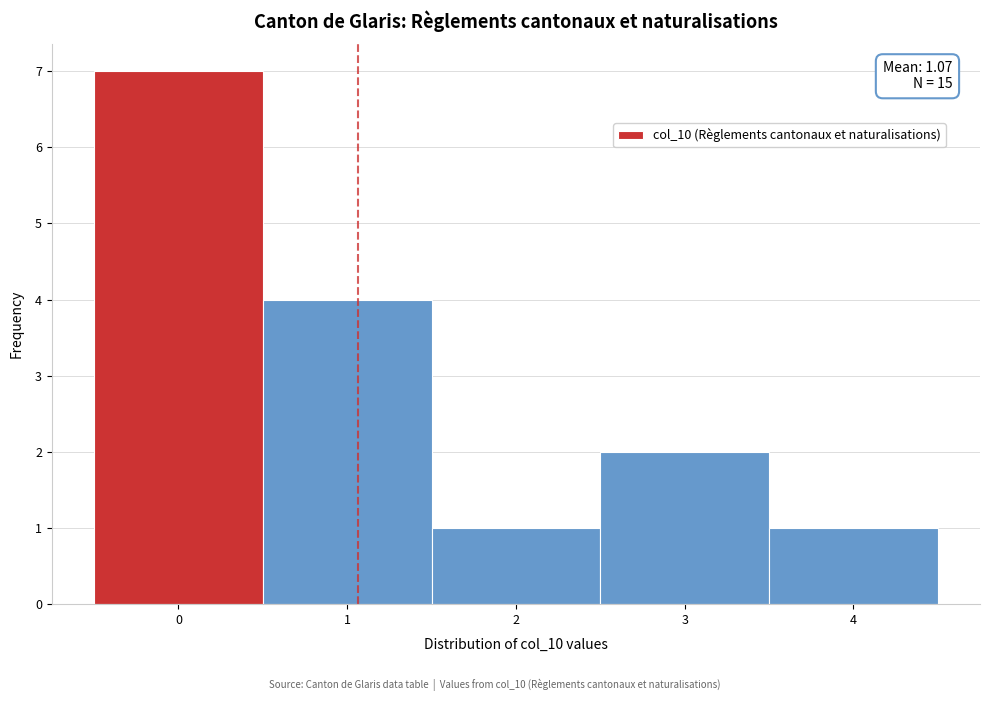

Which range on the x-axis has the tallest bar?

-0.5 to 0.5